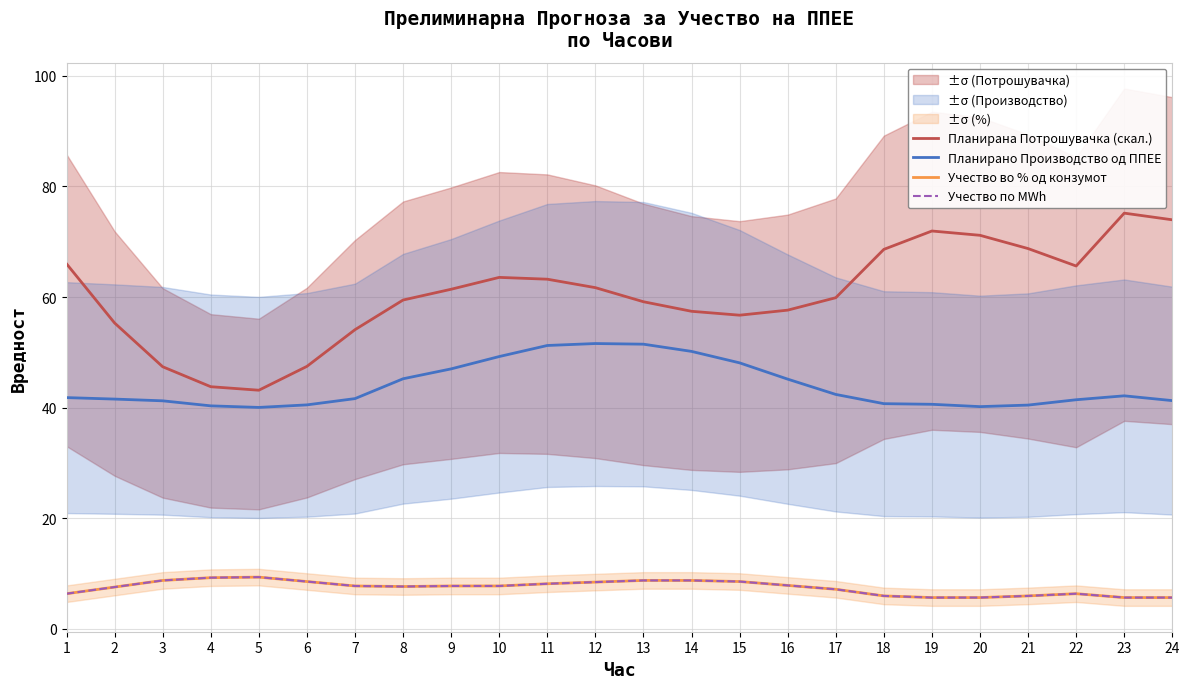

What is the smallest value displayed?

5.6